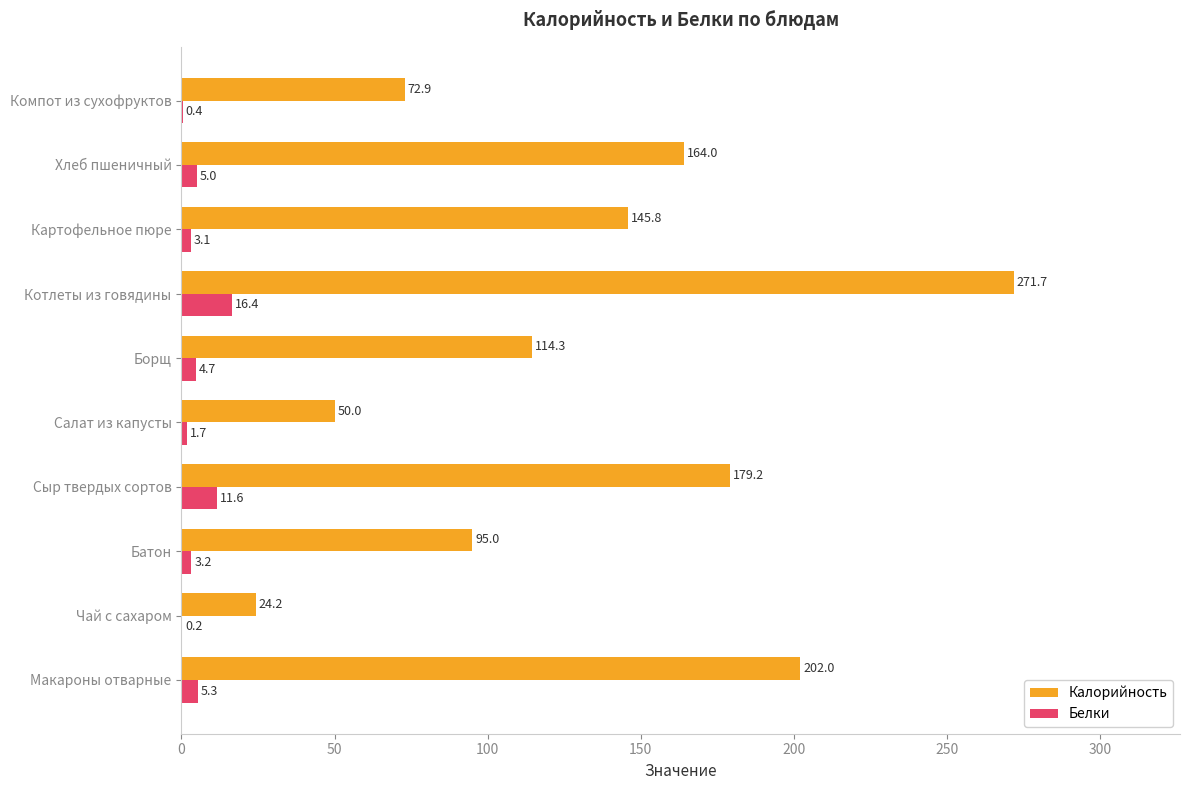

True or false: Калорийность has a value of 179.2 at Сыр твердых сортов.

True